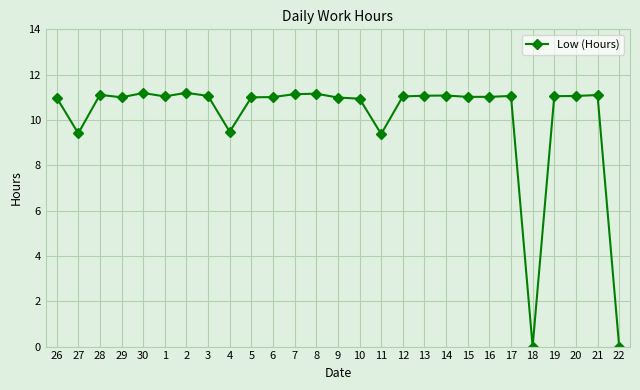

What is the label of the 11th point from the right?

12